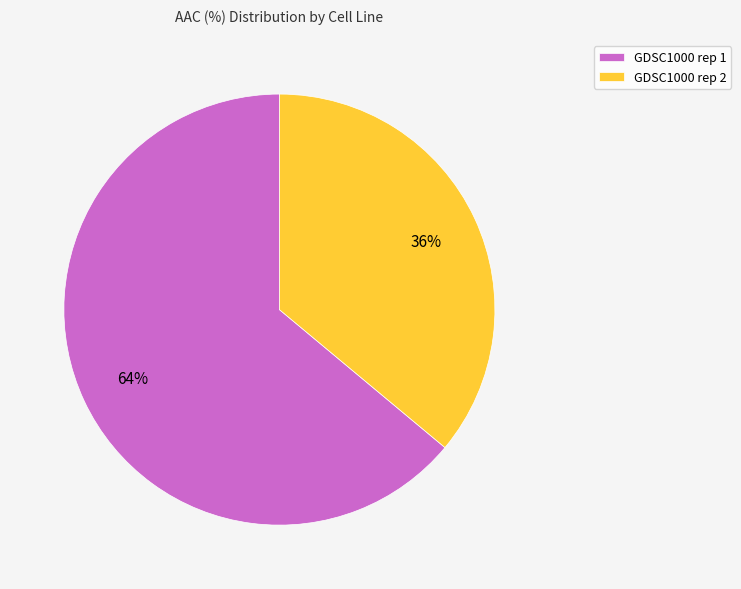

What is the largest slice in the pie chart?

GDSC1000 rep 1